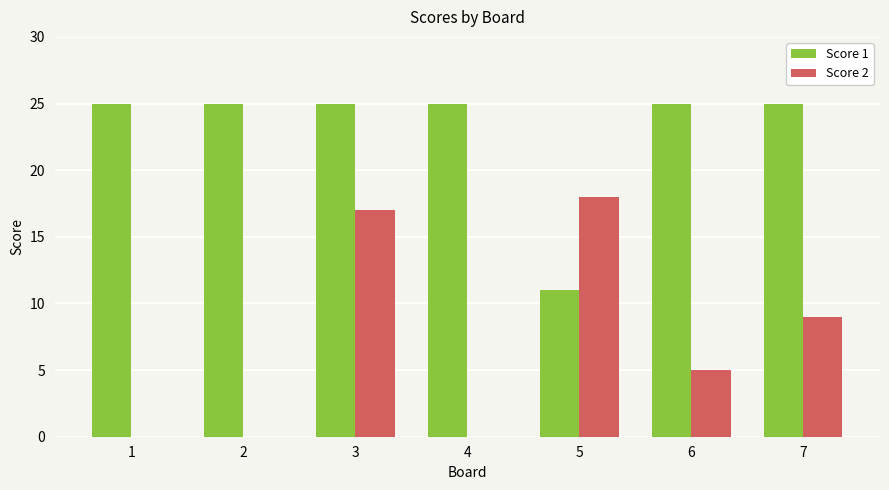

The Score 1 series shows 33 at 1. True or false?

False